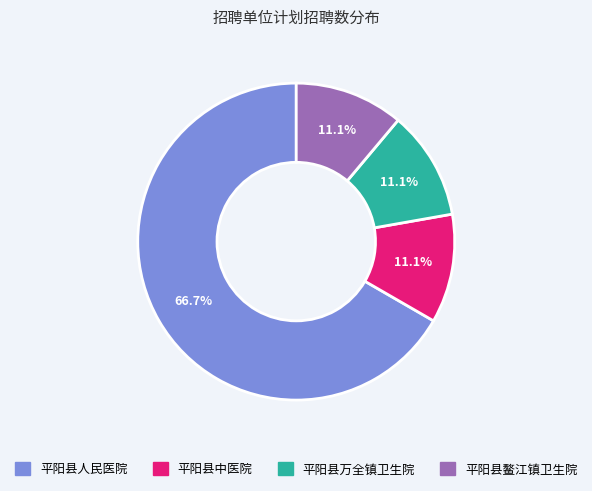

Combined, do 平阳县鳌江镇卫生院 and 平阳县人民医院 account for over 50%?

Yes